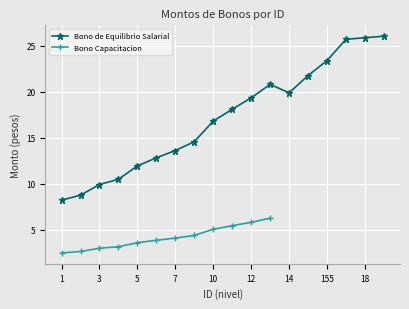

True or false: Bono de Equilibrio Salarial has more than 0 interior local peaks.

True